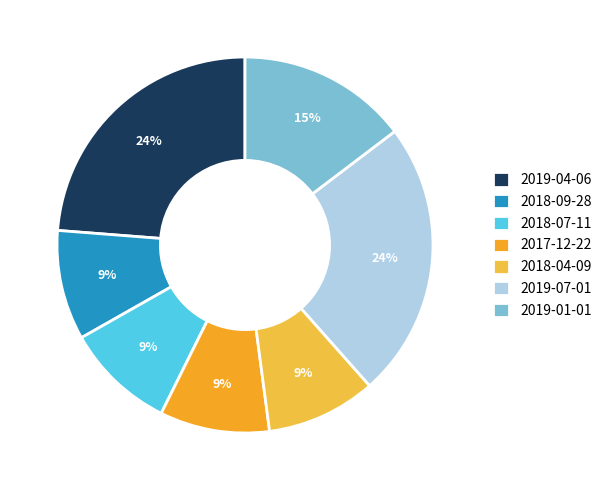

How many slices are in this pie chart?

7